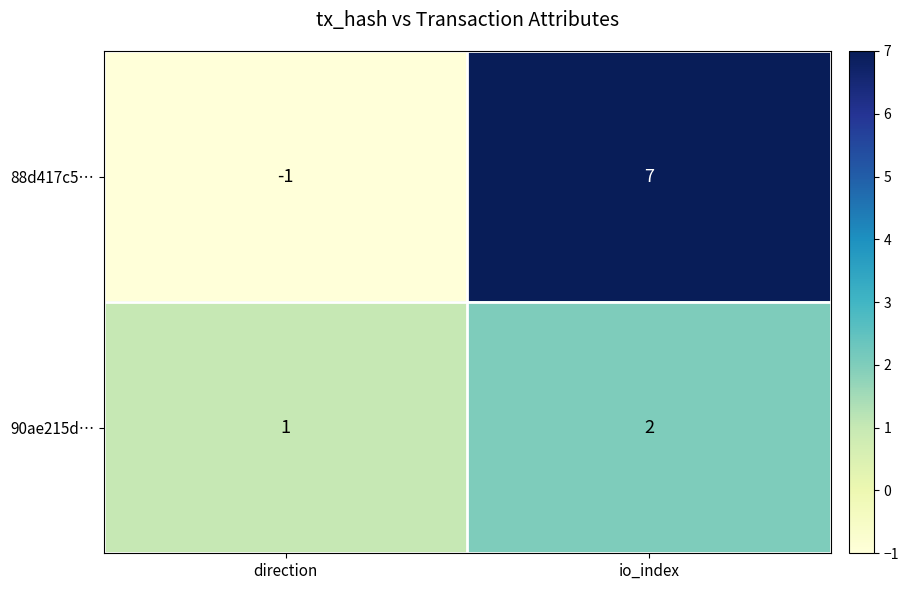

Count the number of data series in this chart.

2